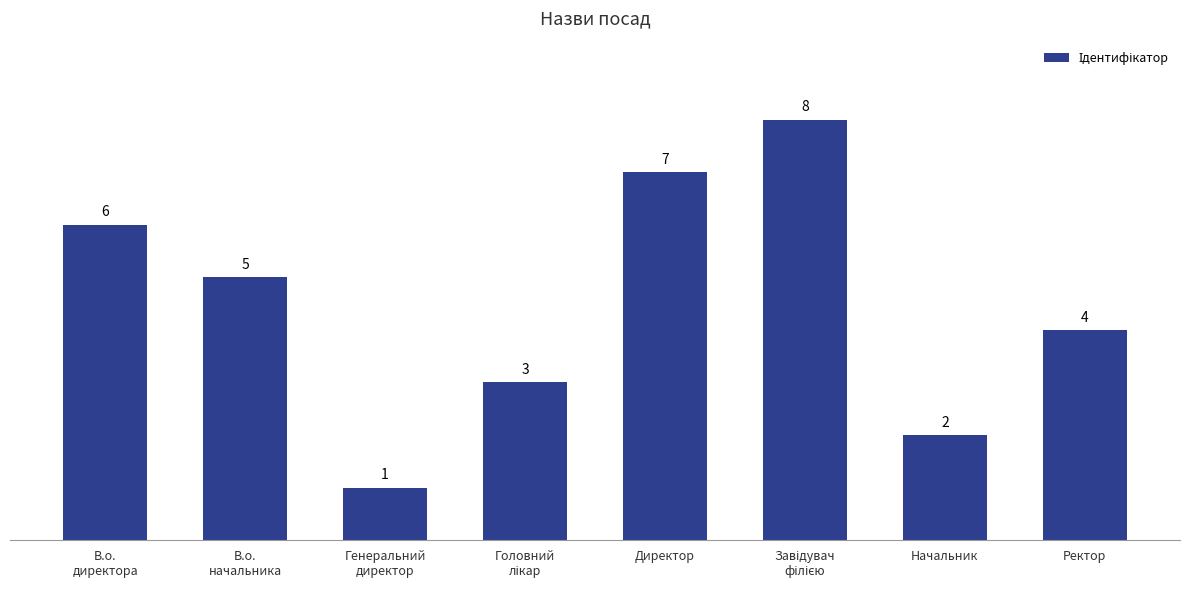

The value at Директор is 7. True or false?

True